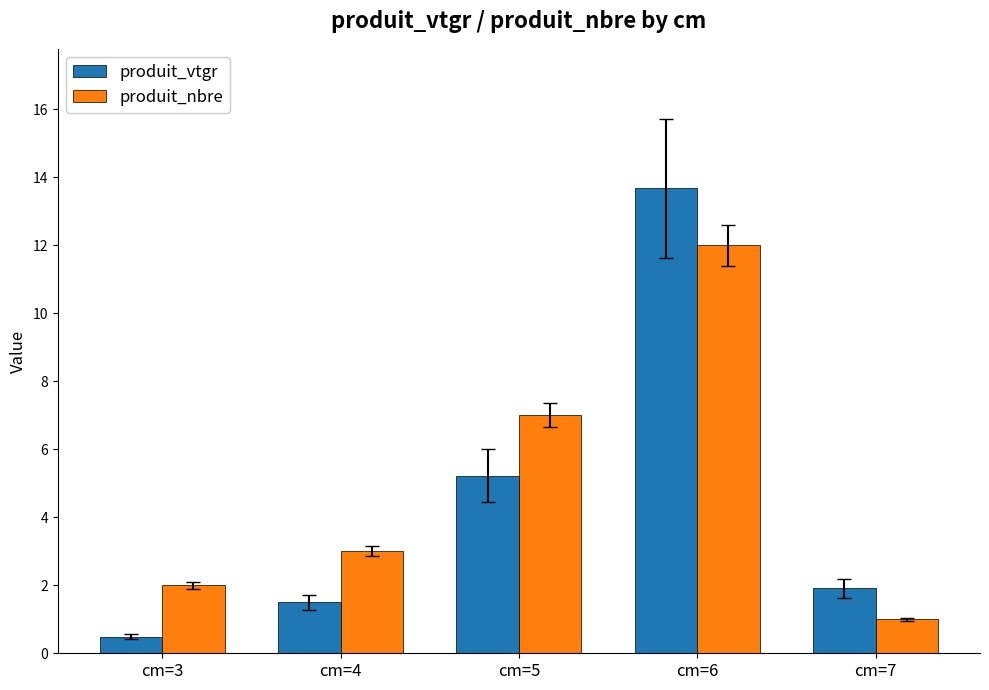

Which series has the largest range (max minus min)?

produit_vtgr